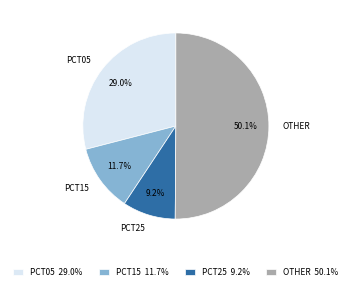

Approximately how many times larger is the value at PCT05 compared to OTHER?

0.6